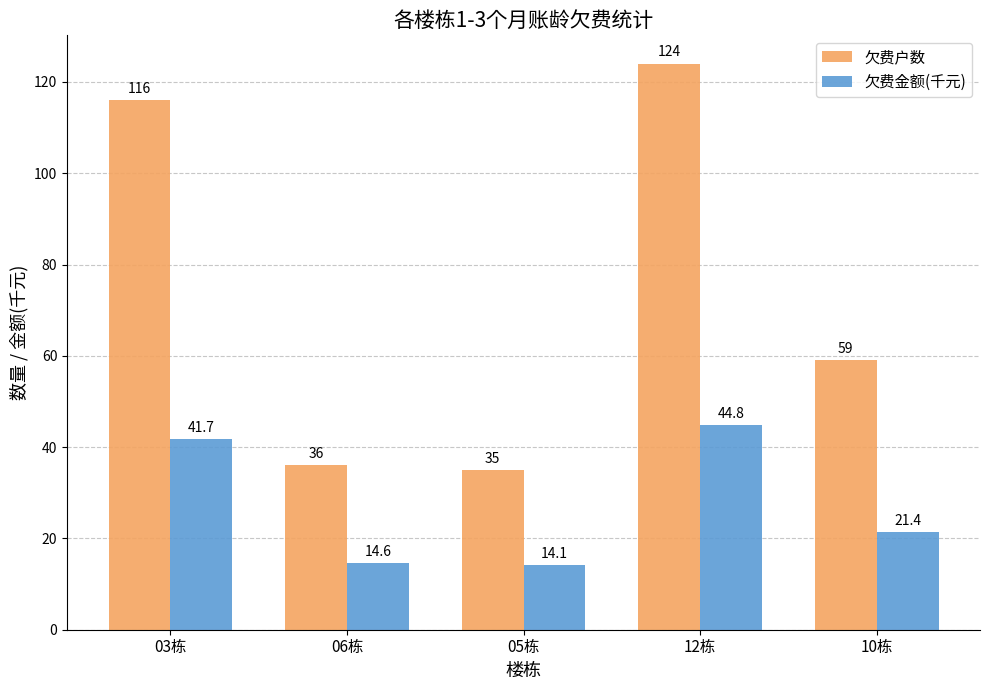

What is the label of the 1st bar from the left?

03栋